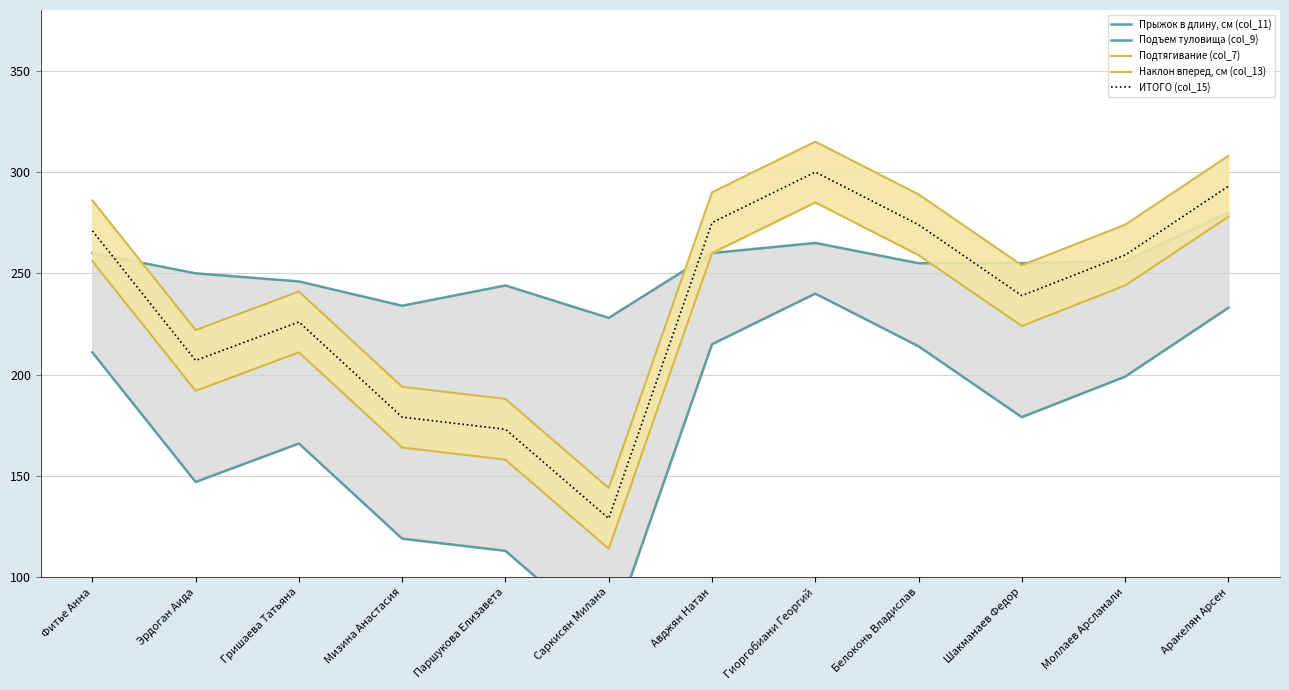

How many values in the Наклон вперед, см (col_13) series exceed 244?

5